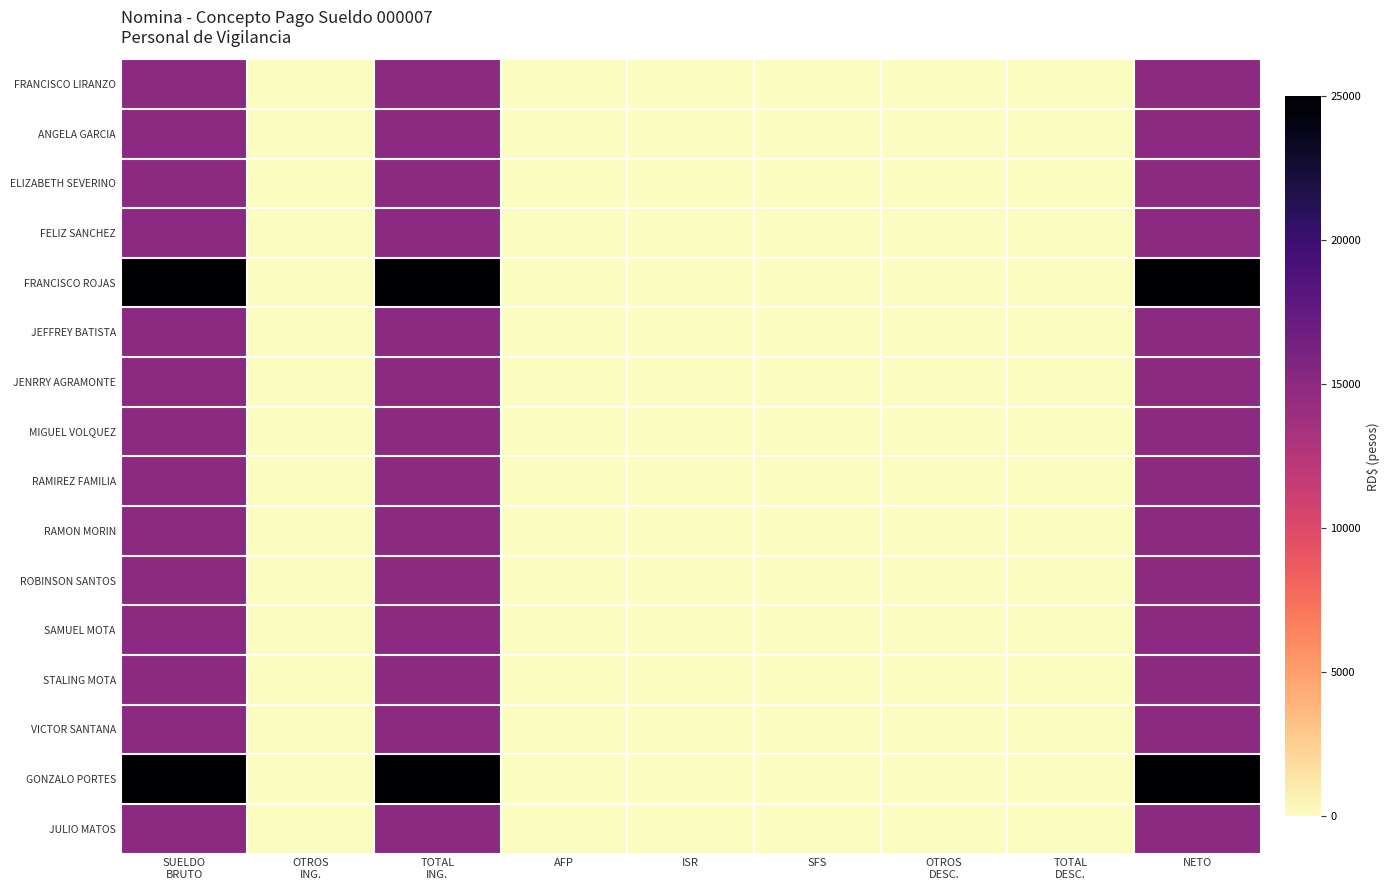

Which has a higher value, SUELDO
BRUTO or ISR?

SUELDO
BRUTO